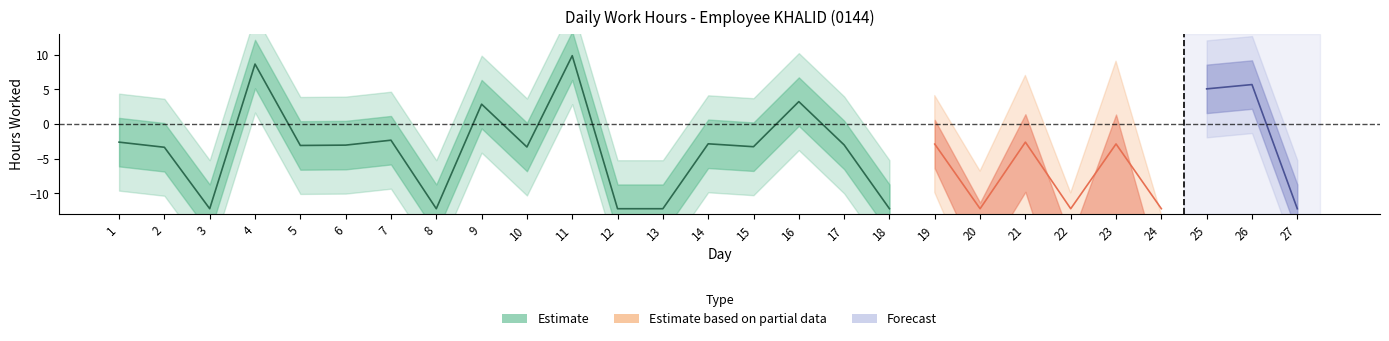

Where is the first local minimum?

3